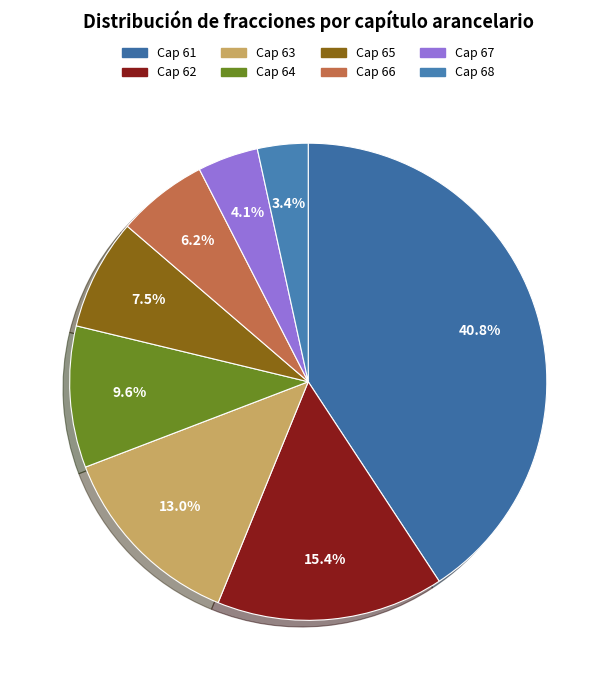

To the nearest percent, what percentage of the pie is Cap 66?

6%